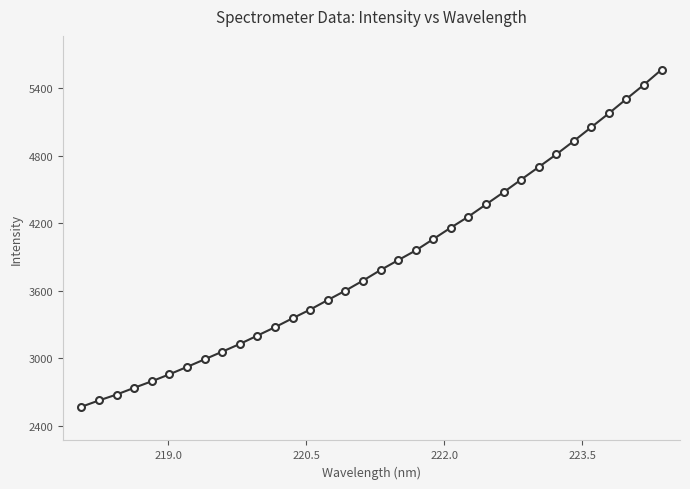

What is the sum of all values?

130880.4